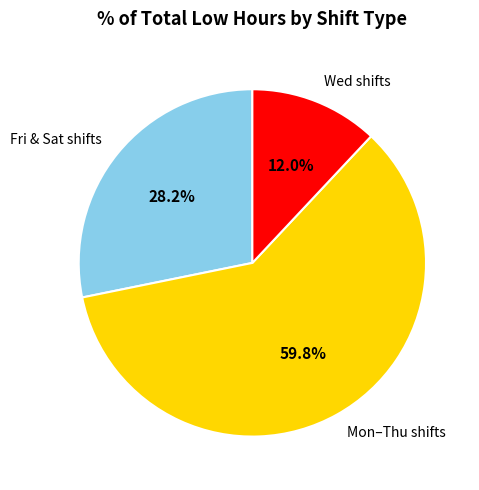

What is the total percentage of Fri & Sat shifts and Wed shifts?

40.2%